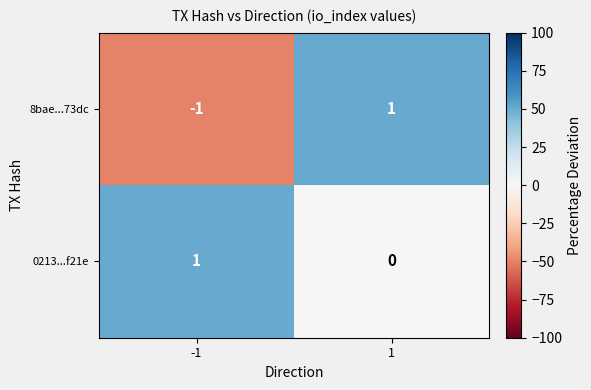

Which series has the widest spread of values?

8bae...73dc